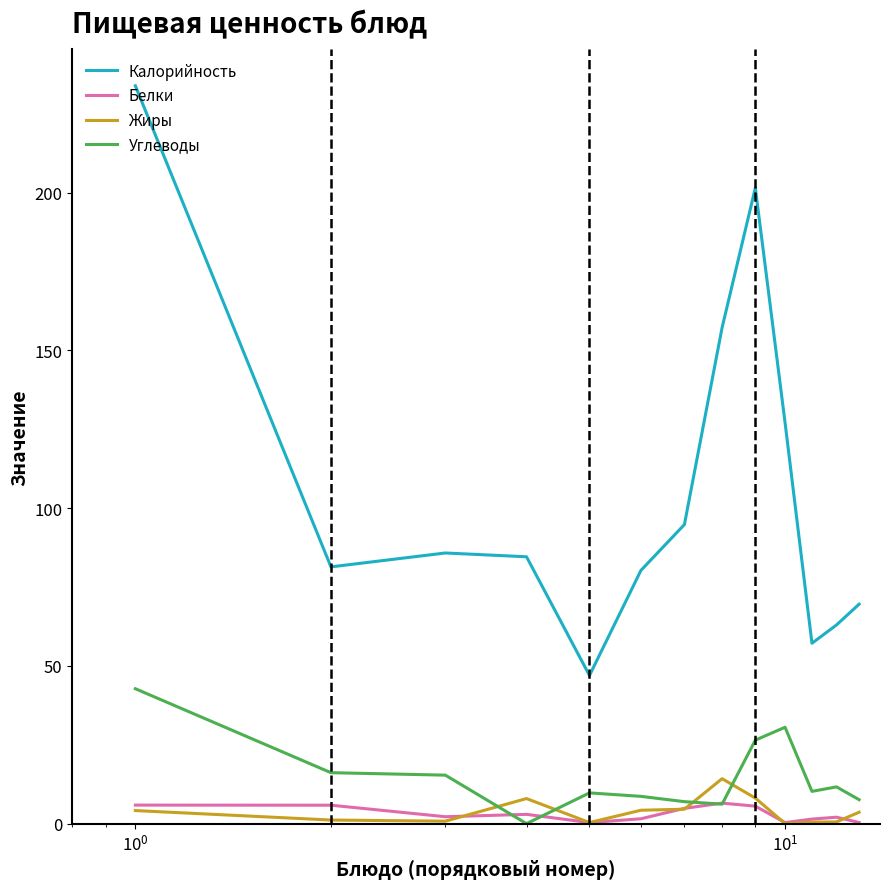

True or false: Углеводы and Калорийность intersect in this chart.

False